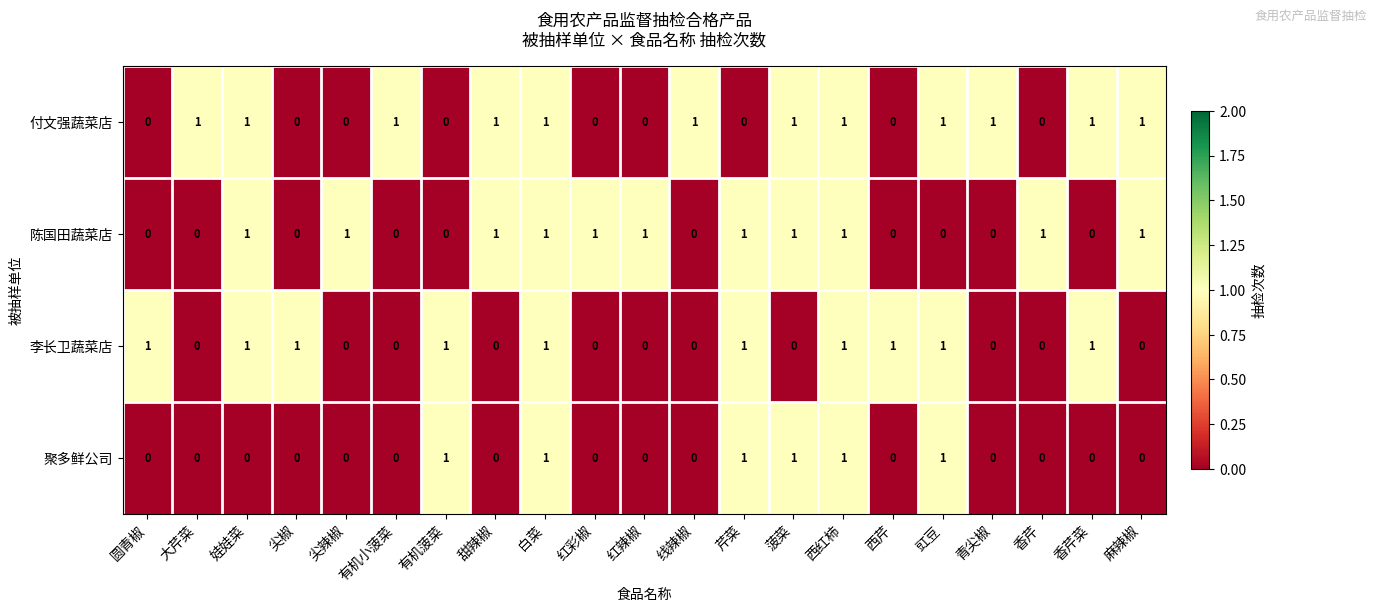

List the series in order of their overall mean, lowest first.

聚多鲜公司, 李长卫蔬菜店, 陈国田蔬菜店, 付文强蔬菜店